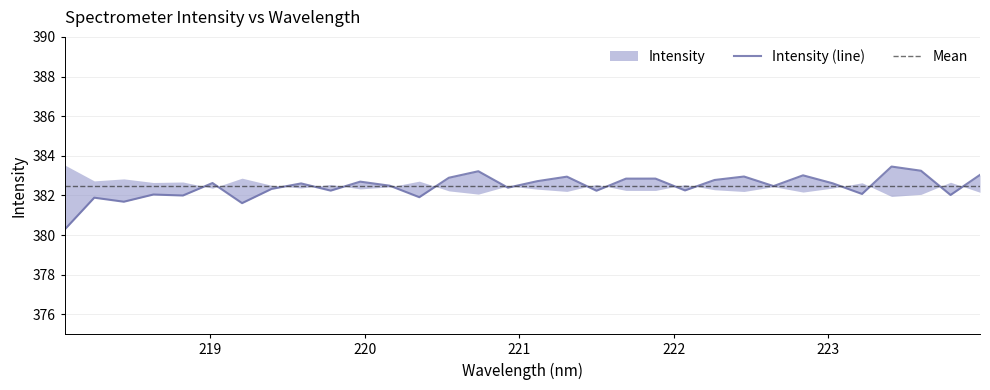

What is the smallest value displayed?

380.3